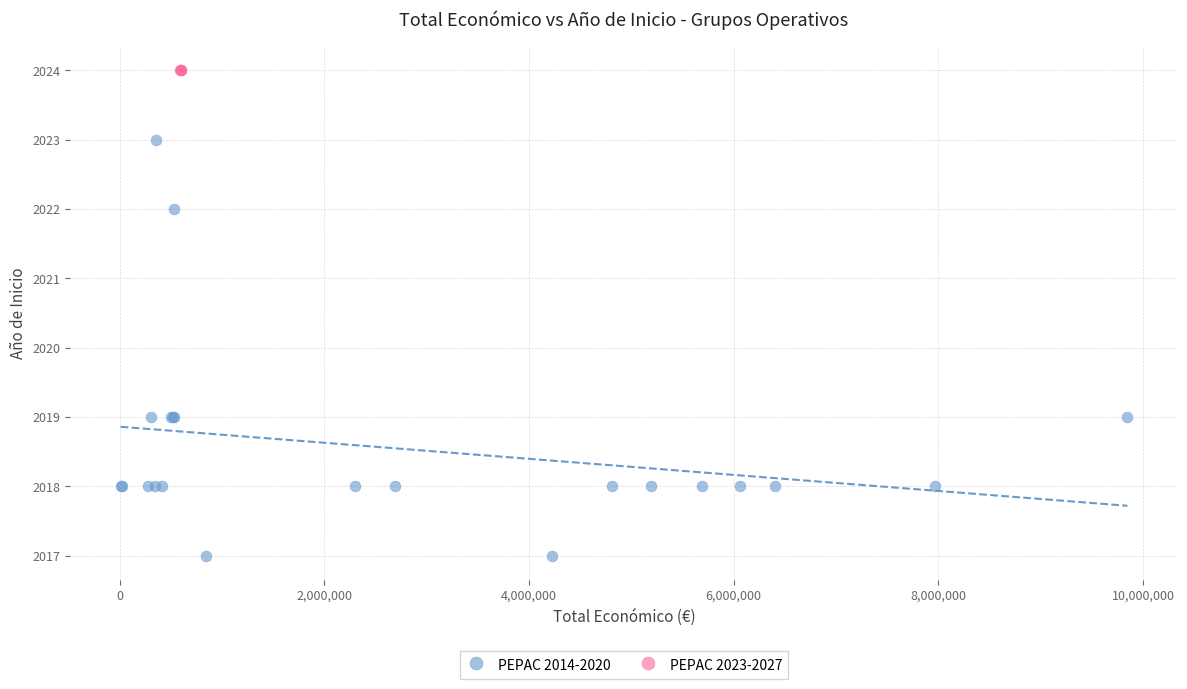

Which series contains the highest Y value?

PEPAC 2023-2027